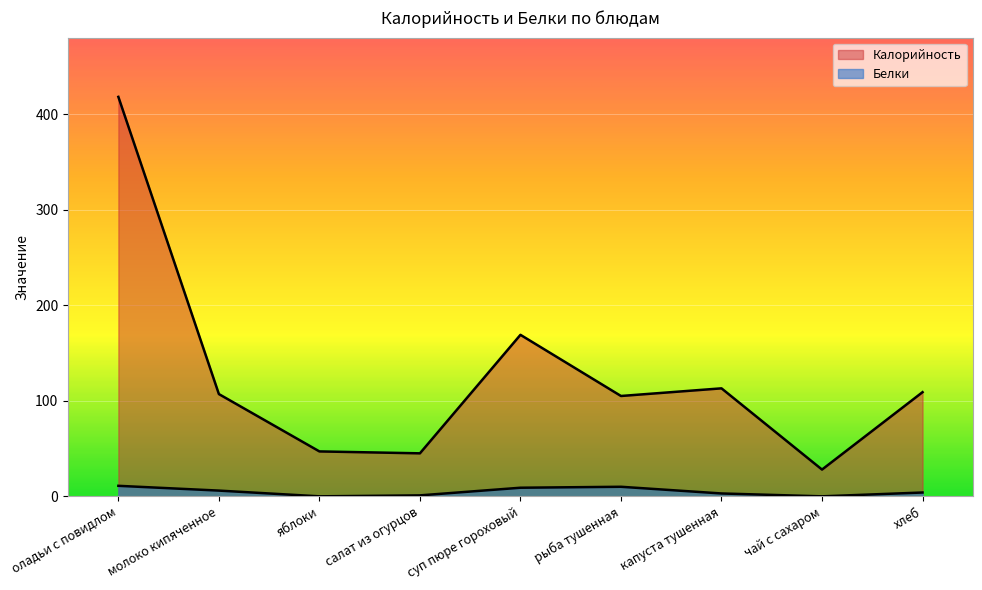

Which label corresponds to the smallest value in the chart?

яблоки